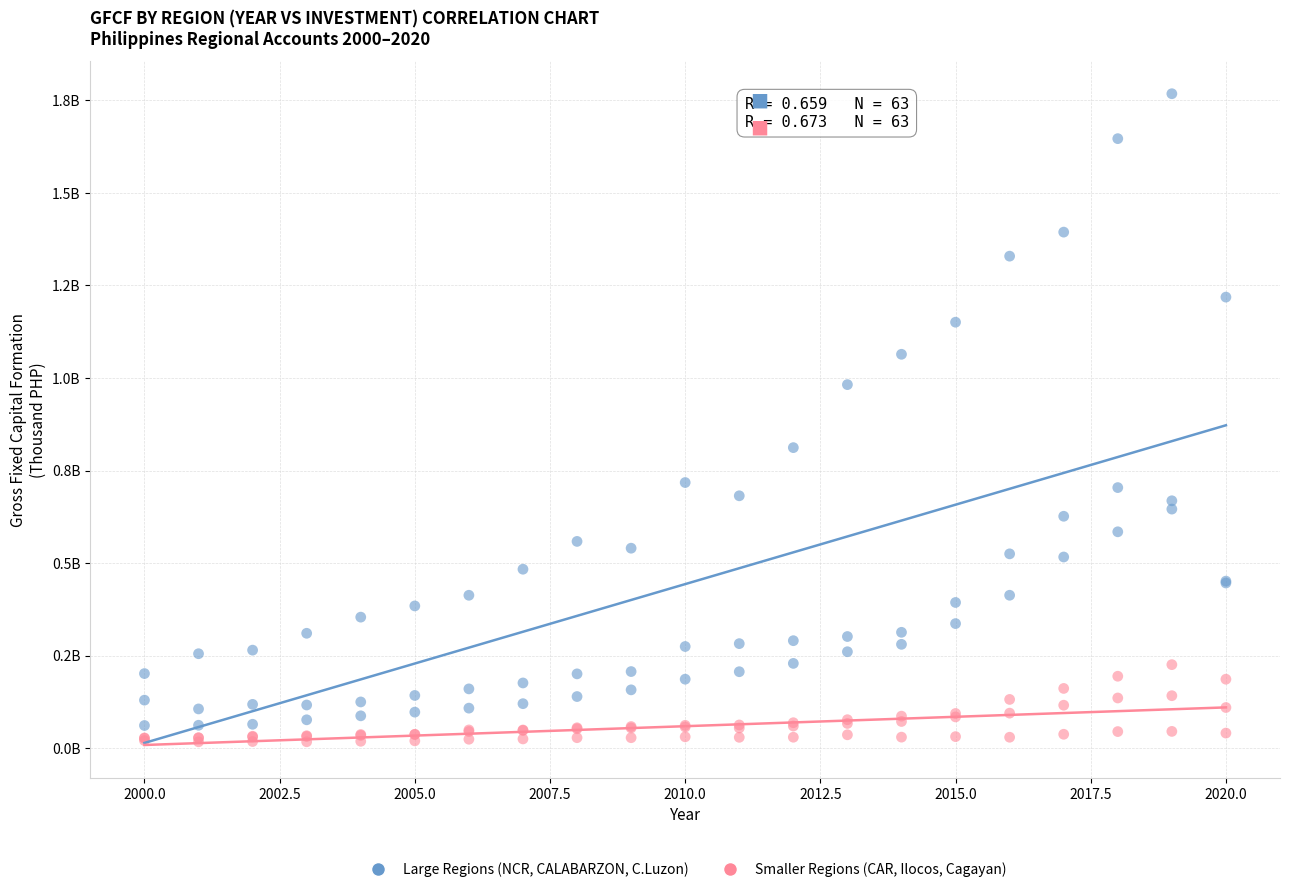

Which series contains the lowest Y value?

Smaller Regions (CAR, Ilocos, Cagayan)